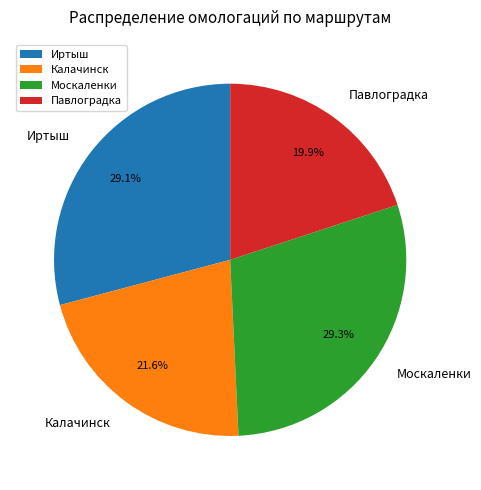

Is the sum of Павлоградка and Москаленки greater than half?

No